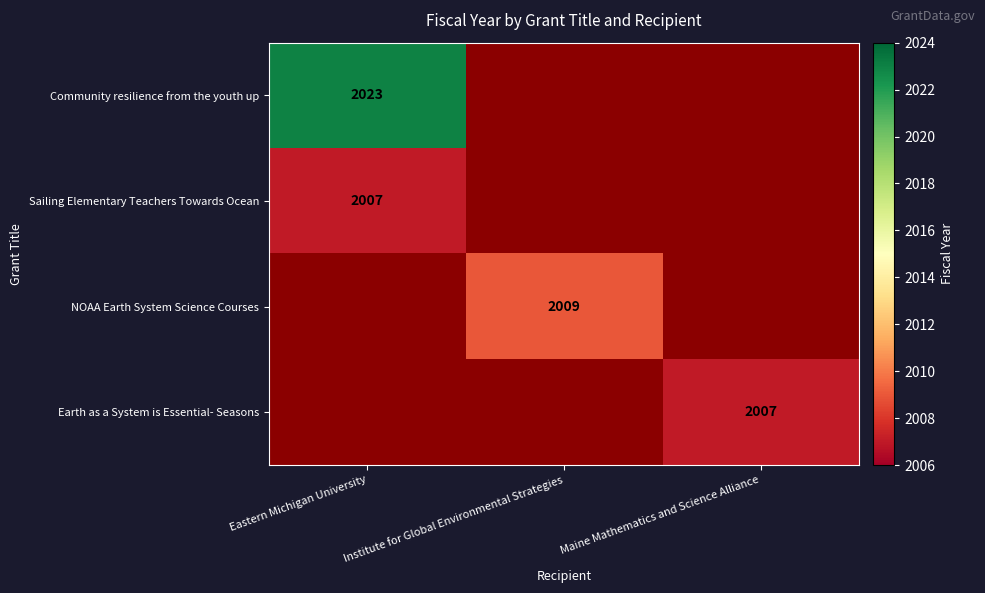

True or false: Earth as a System is Essential- Seasons has a value of 2007 at Maine Mathematics and Science Alliance.

True